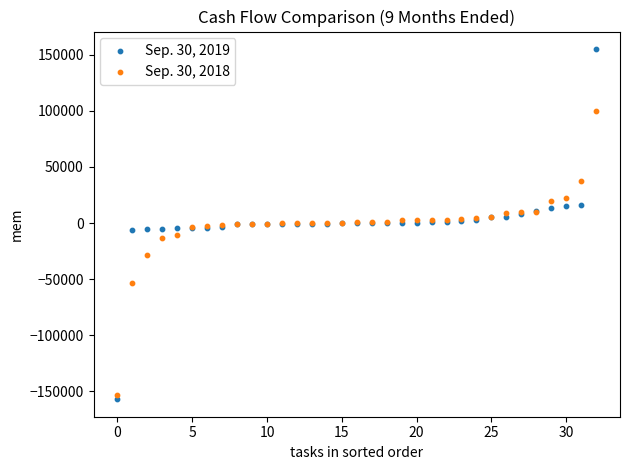

Which series reaches the maximum Y coordinate?

Sep. 30, 2019